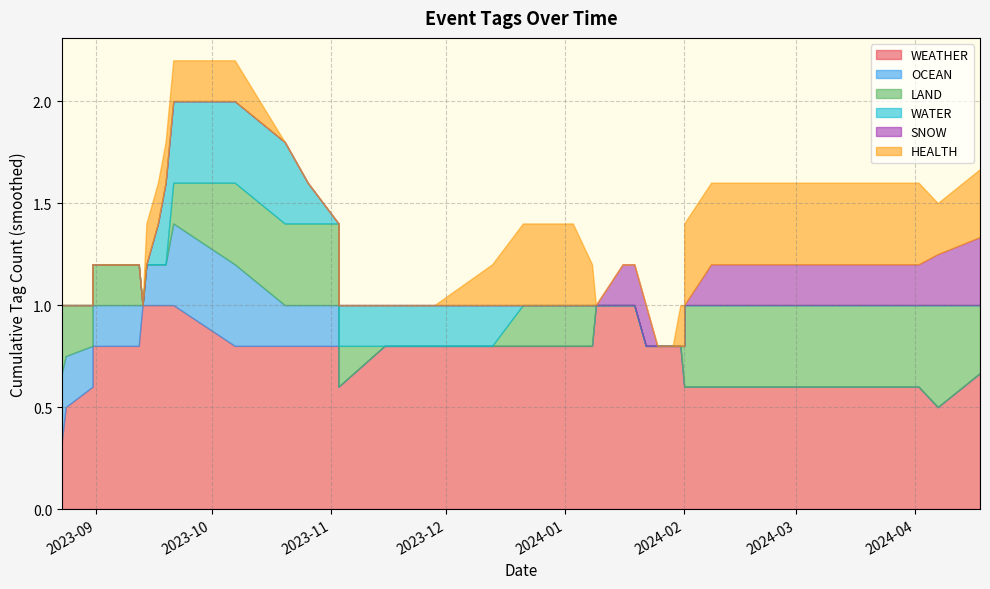

The SNOW series shows 0 at 2024-01-03. True or false?

False